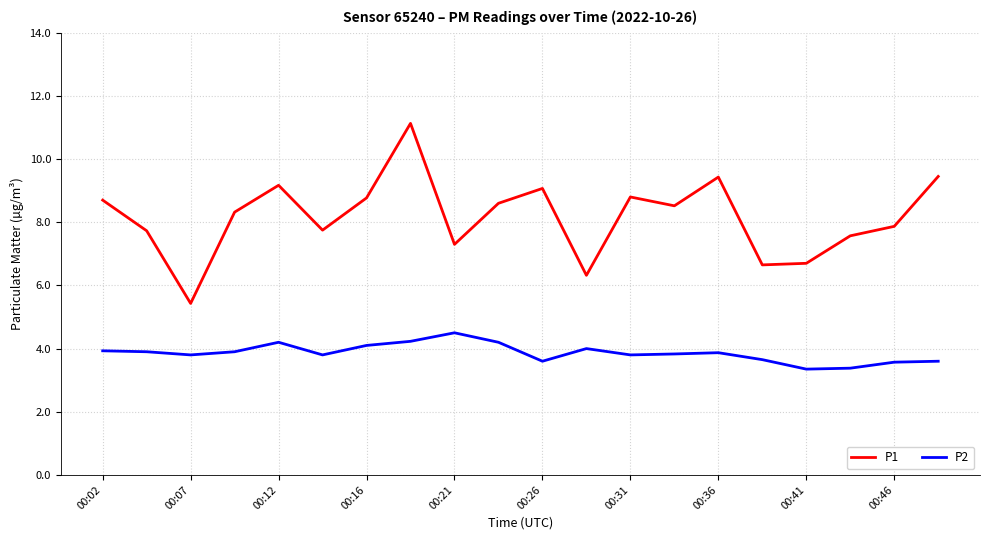

True or false: P1 and P2 cross at least once.

False